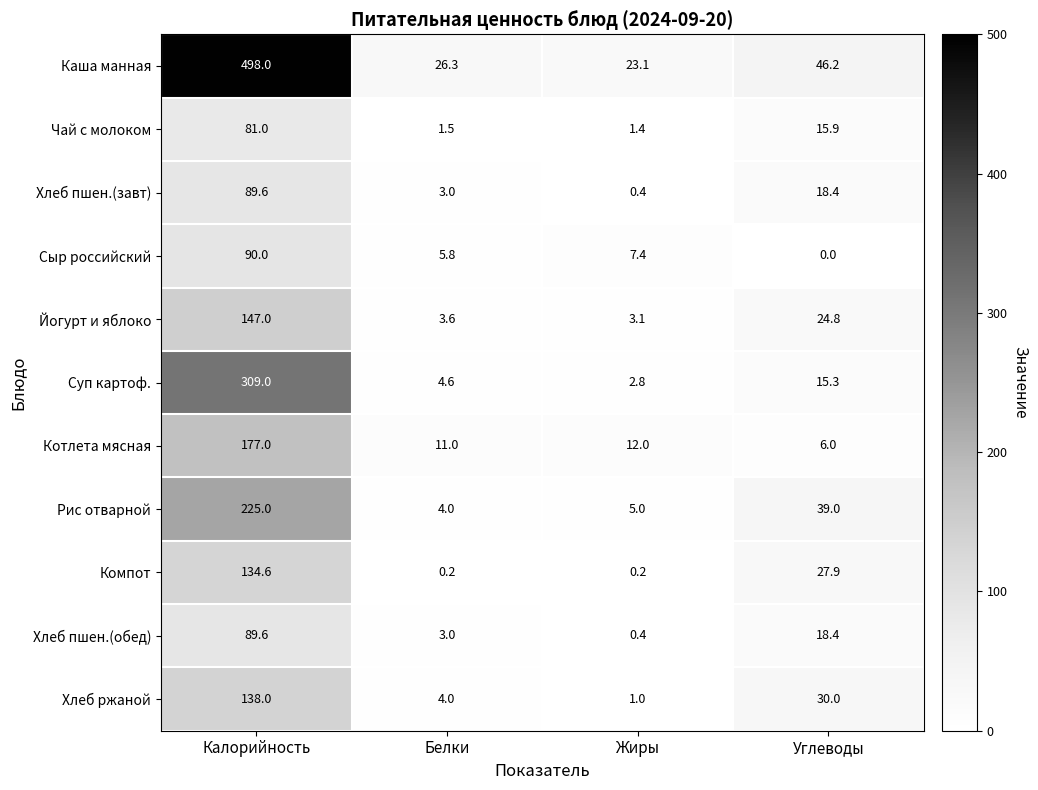

At which category is the sum across all series the highest?

Калорийность